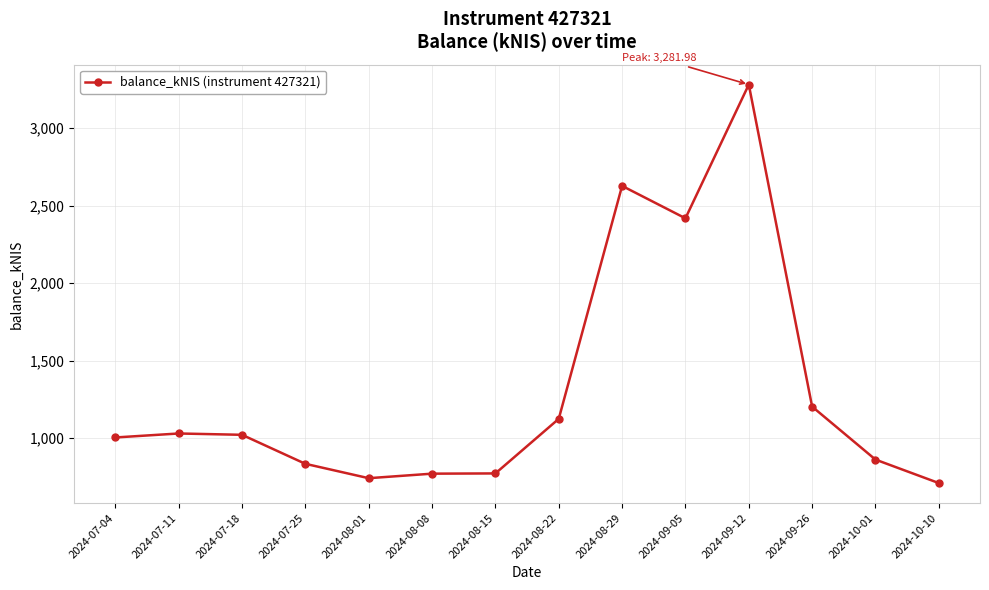

How many data points are less than 1021?

7